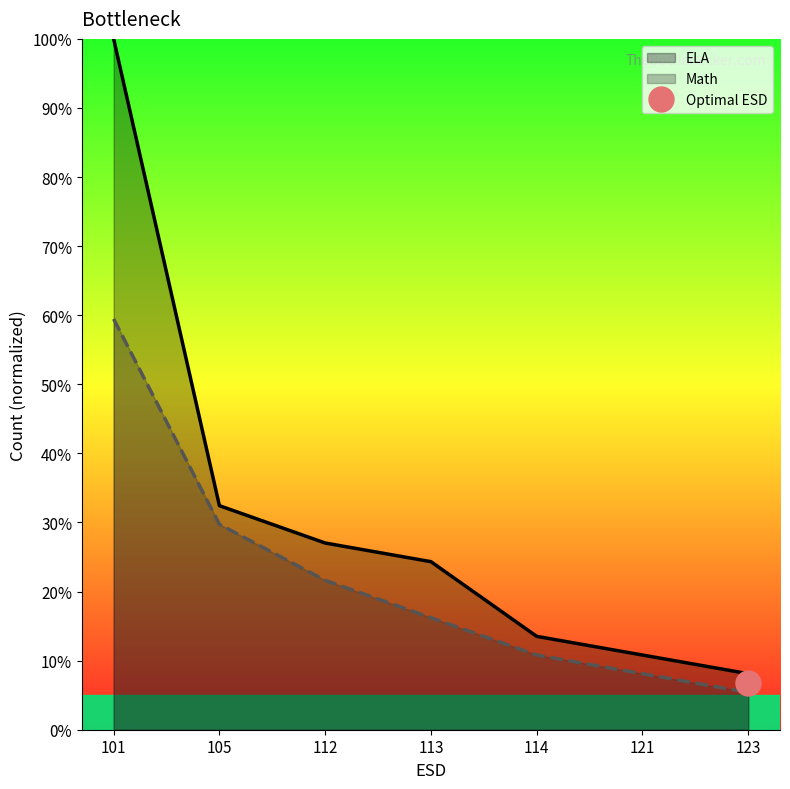

Count the number of categories in the chart.

7